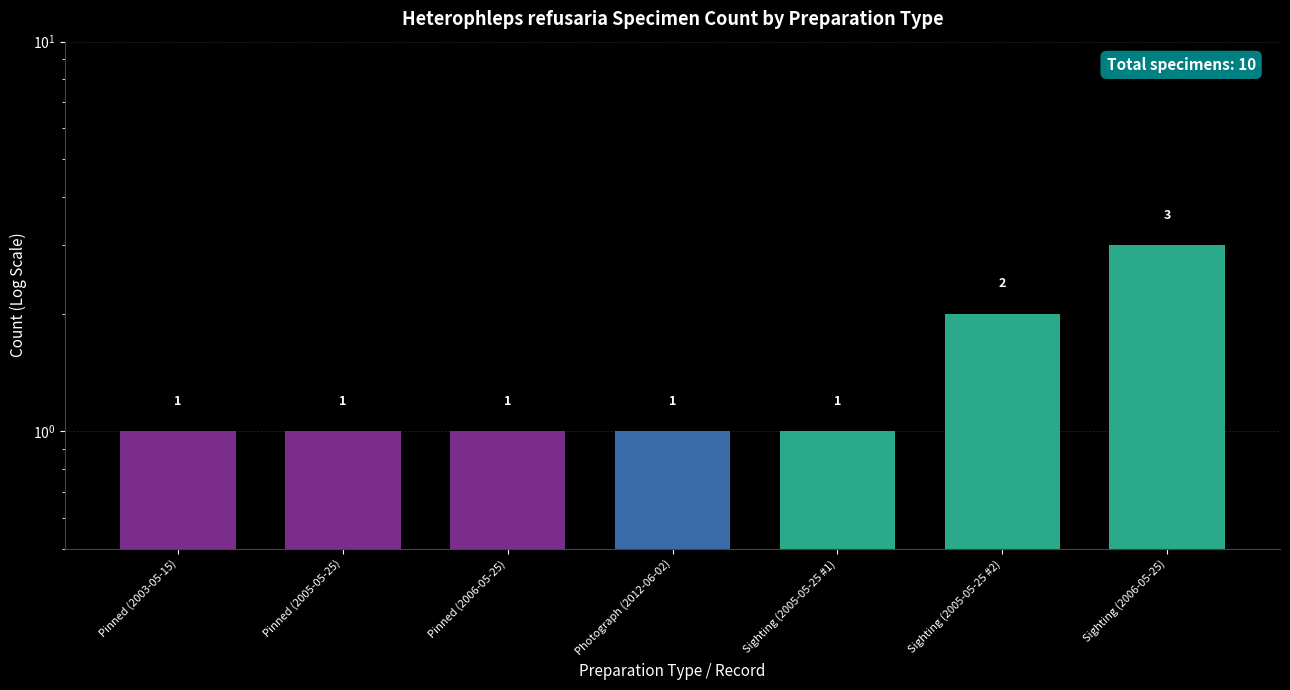

At which label is the value closest to 2?

Sighting (2005-05-25 #2)